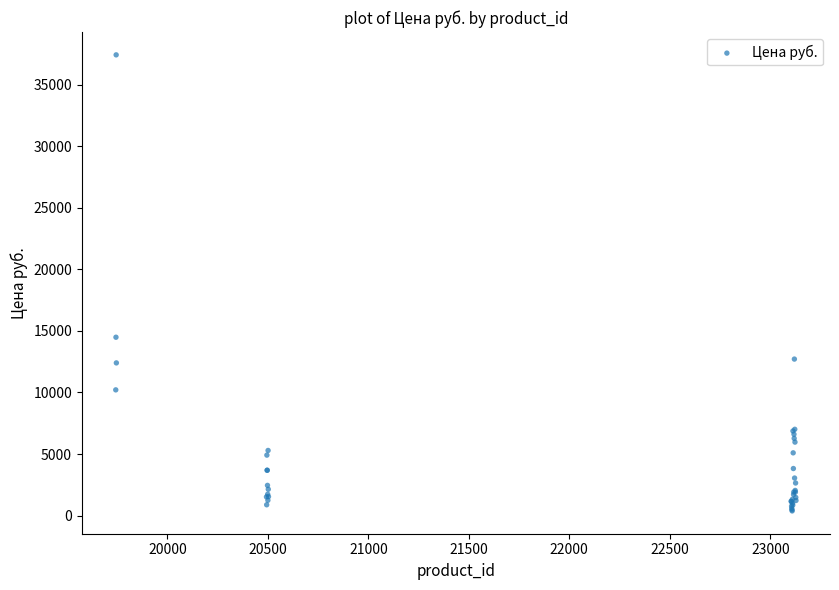

What Y value in the scatter plot is closest to 18895?

14484.0